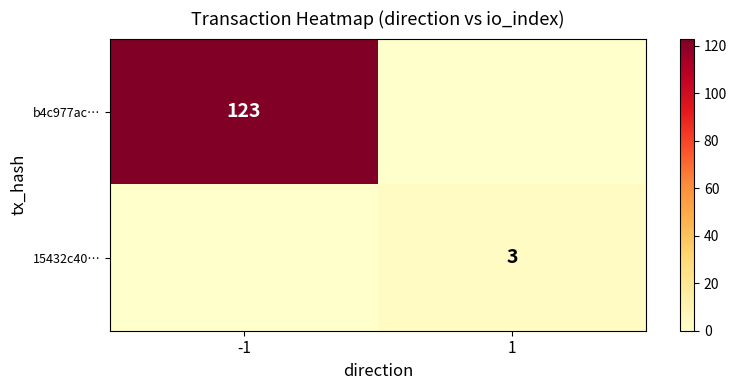

How many values in b4c977ac… are above zero?

1